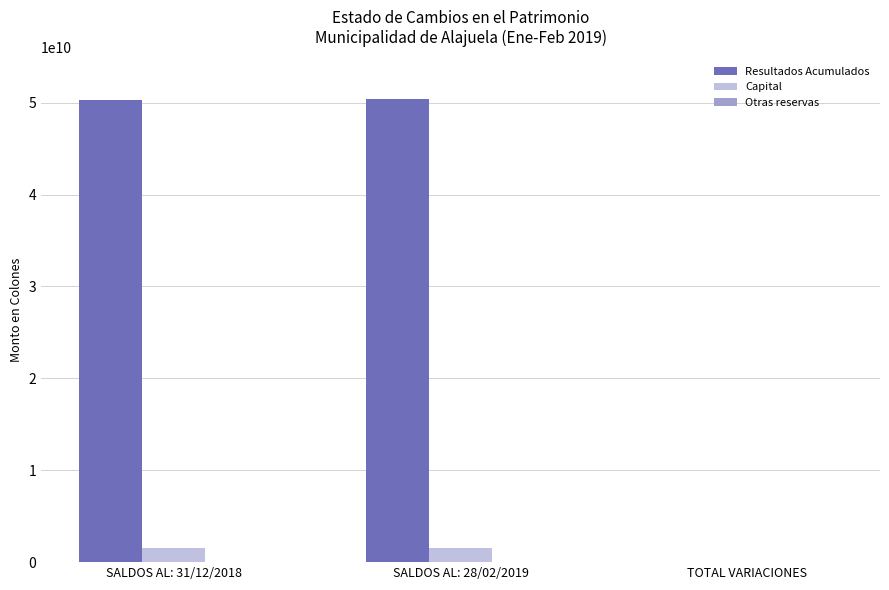

The value of Resultados Acumulados at SALDOS AL: 28/02/2019 is 50350006483.3. True or false?

True